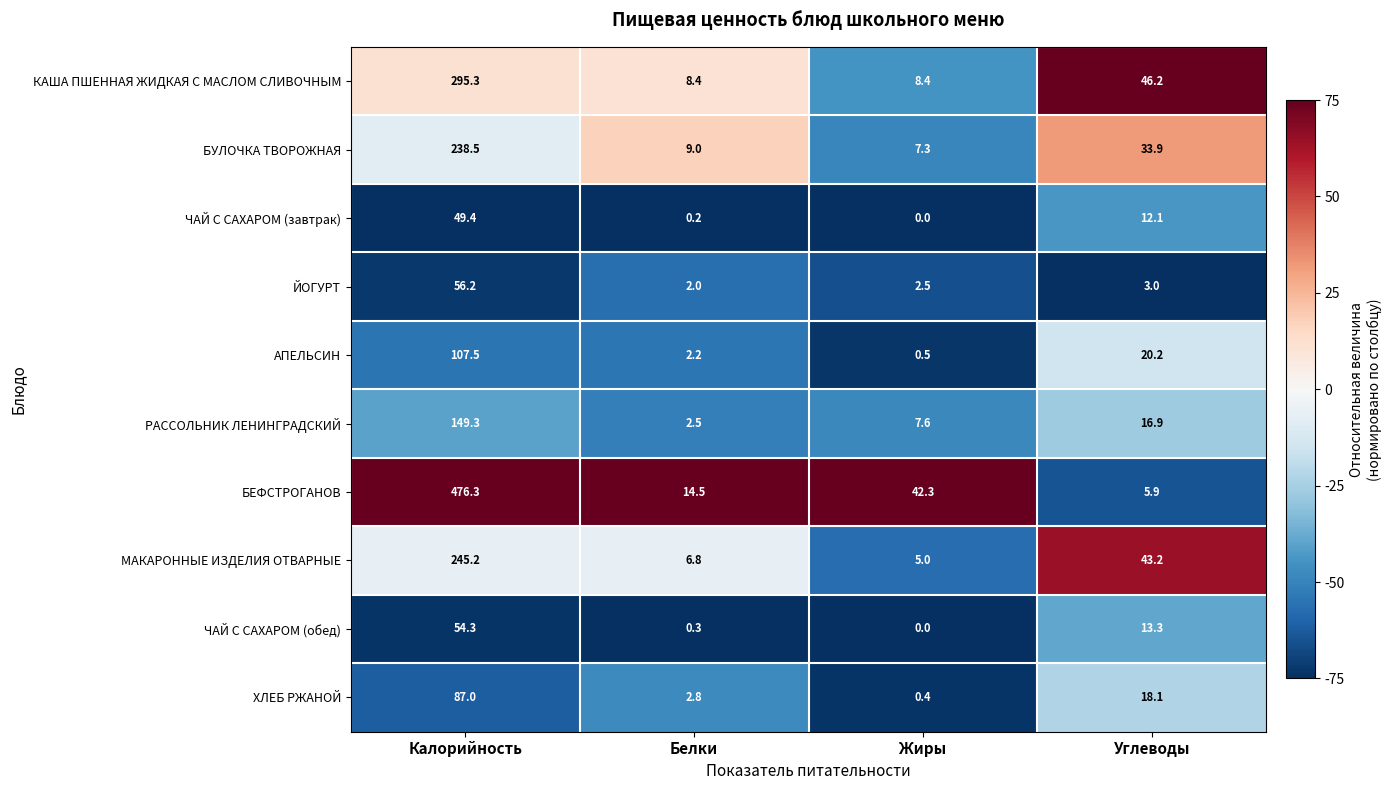

What is the sum of all КАША ПШЕННАЯ ЖИДКАЯ С МАСЛОМ СЛИВОЧНЫМ values?

358.3